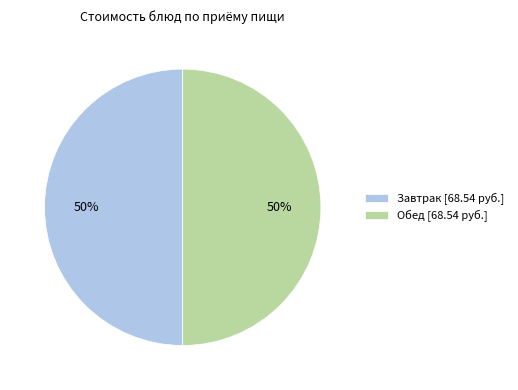

To the nearest percent, what is the difference between the largest and smallest slice percentages?

0%